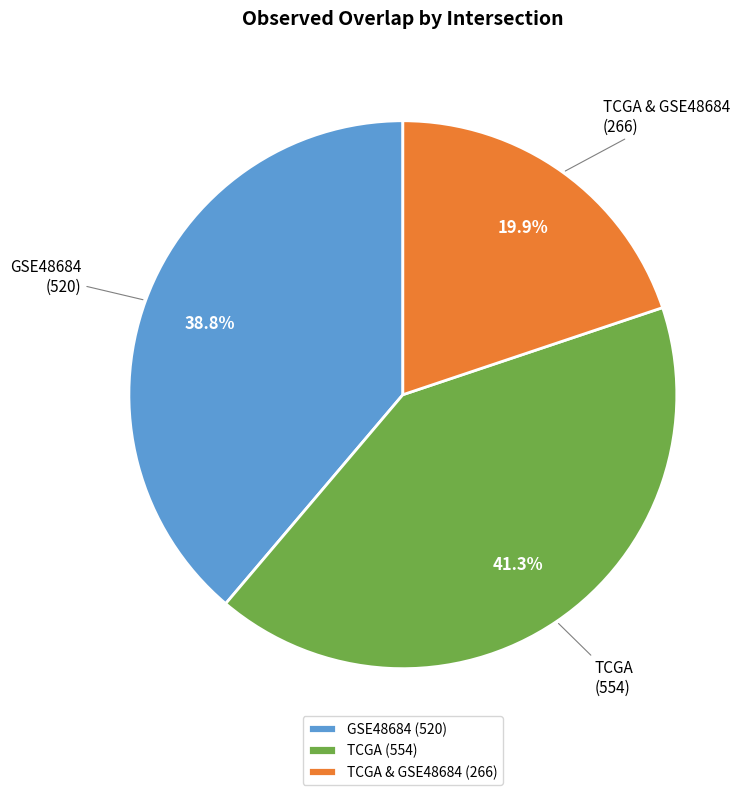

To the nearest percent, what is the average slice percentage?

33%